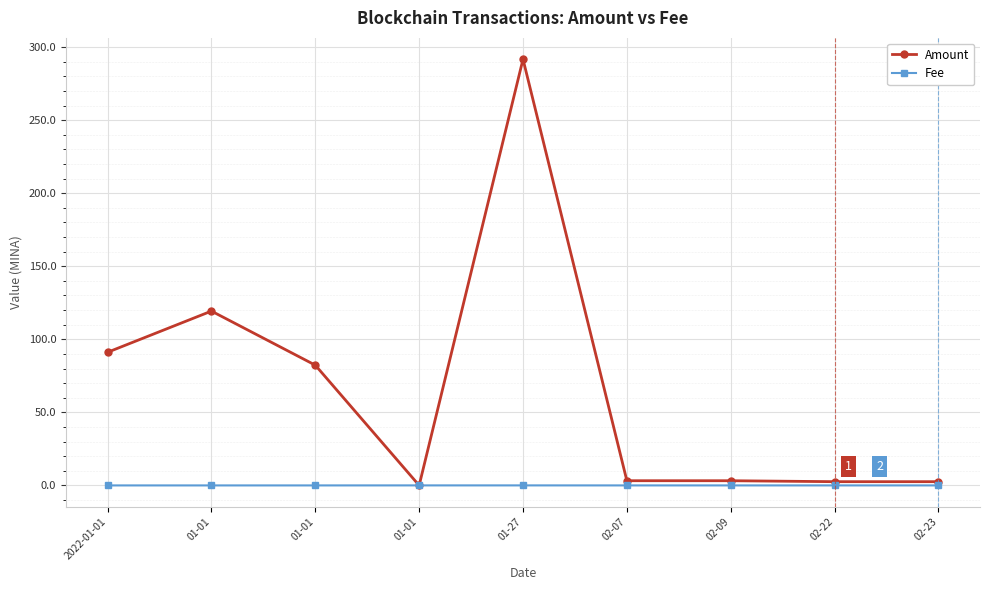

How many series are shown in this chart?

2